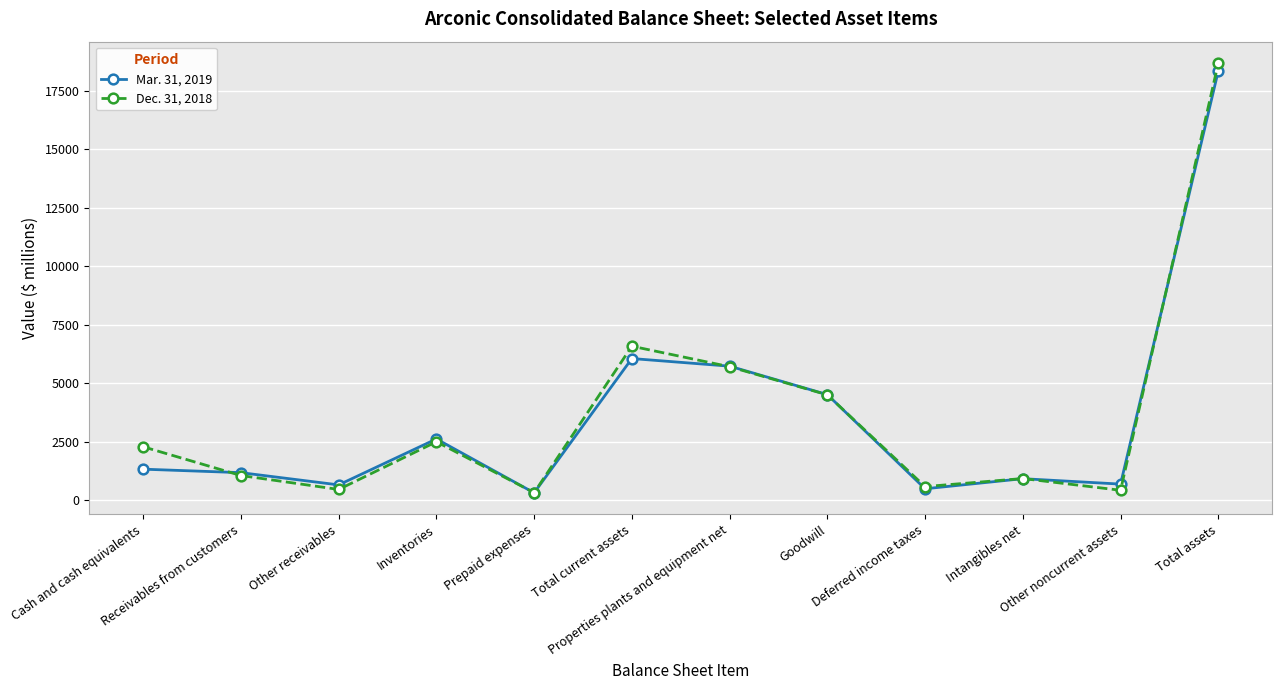

True or false: Mar. 31, 2019 has a value of 1170 at Receivables from customers.

True